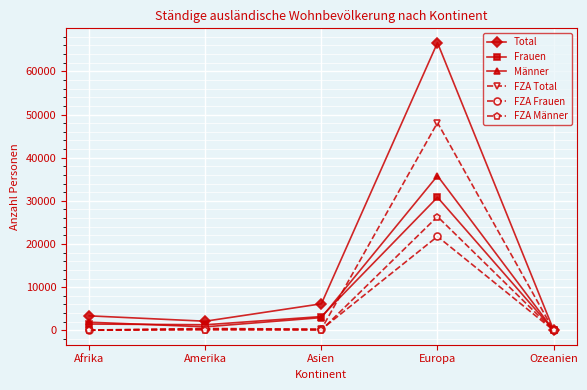

What is the difference between the maximum and minimum values in the FZA Total series?

48083